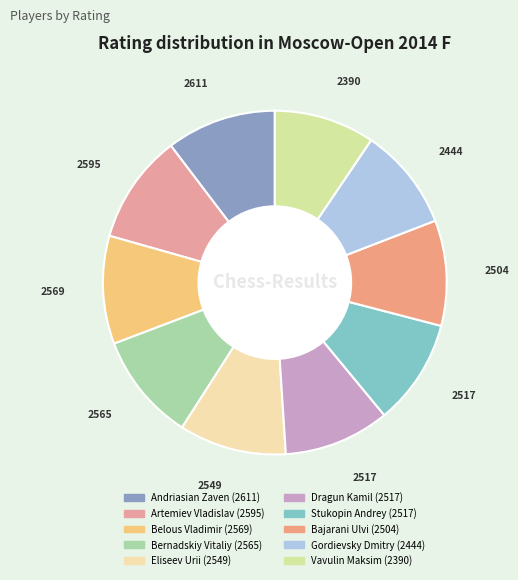

To the nearest percent, what is the combined percentage of Artemiev Vladislav and Andriasian Zaven?

21%